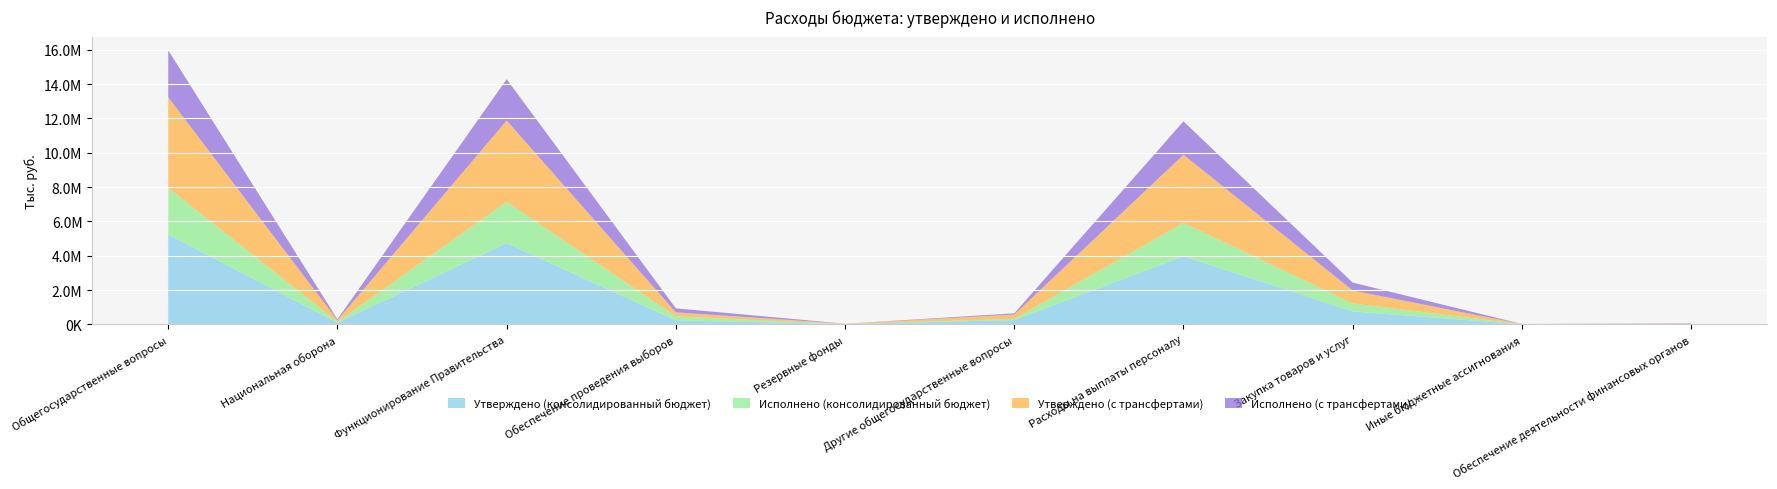

Reading right to left, transcribe all the data shown in this chart.

Утверждено (консолидированный бюджет): 0.0	8800.0	757300.0	3970000.0	252200.0	20000.0	233800.0	4736100.0	96100.0	5242100.0
Исполнено (консолидированный бюджет): 0.0	2551.0	460149.4	1944704.4	70003.0	0.0	233800.0	2407404.8	53524.3	2711207.9
Утверждено (с трансфертами): 37600.0	8800.0	757300.0	3970000.0	252200.0	20000.0	233800.0	4736100.0	96100.0	5279700.0
Исполнено (с трансфертами): 24909.9	2551.0	460149.4	1944704.4	70003.0	0.0	233800.0	2407404.8	53524.3	2736117.8